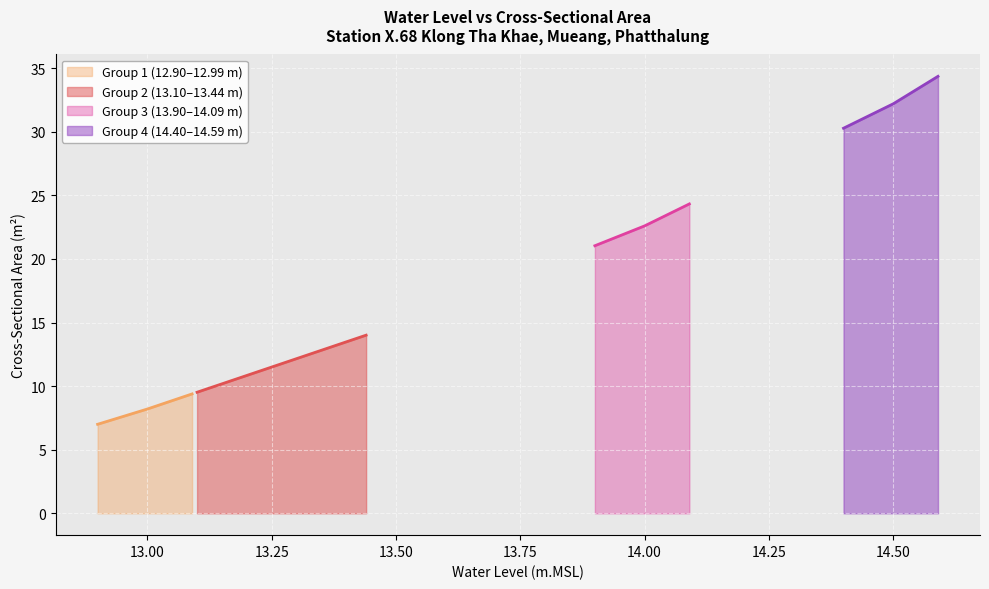

True or false: CrossSection_Group1 and Level_Group2 cross at least once.

False